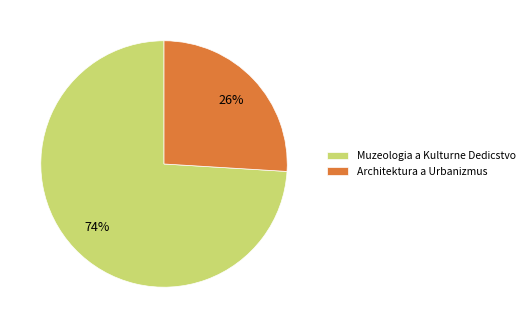

To the nearest percent, what percentage of the pie is Architektura a Urbanizmus?

26%